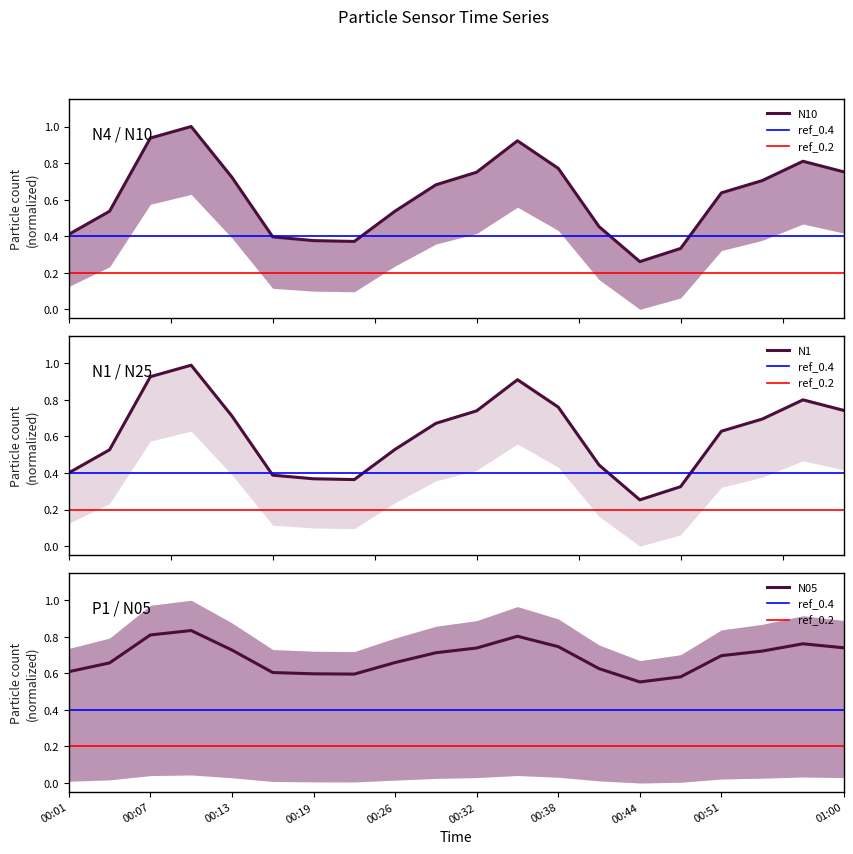

The value of N05 at 00:51 is 1.2. True or false?

False